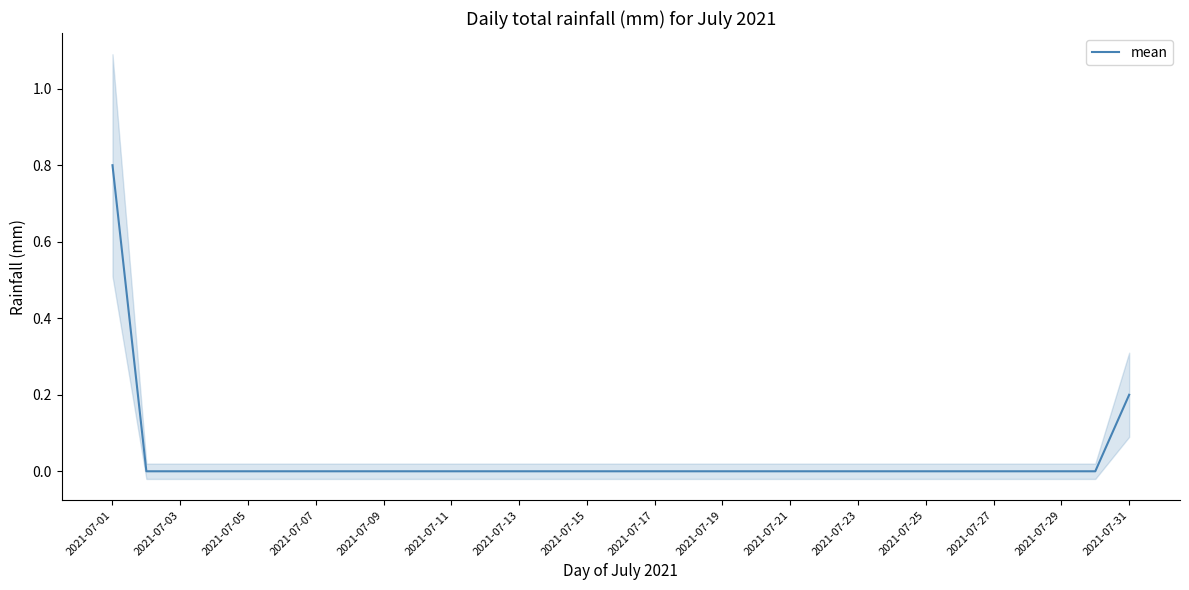

The mean series shows -0.3 at 2021-07-13. True or false?

False